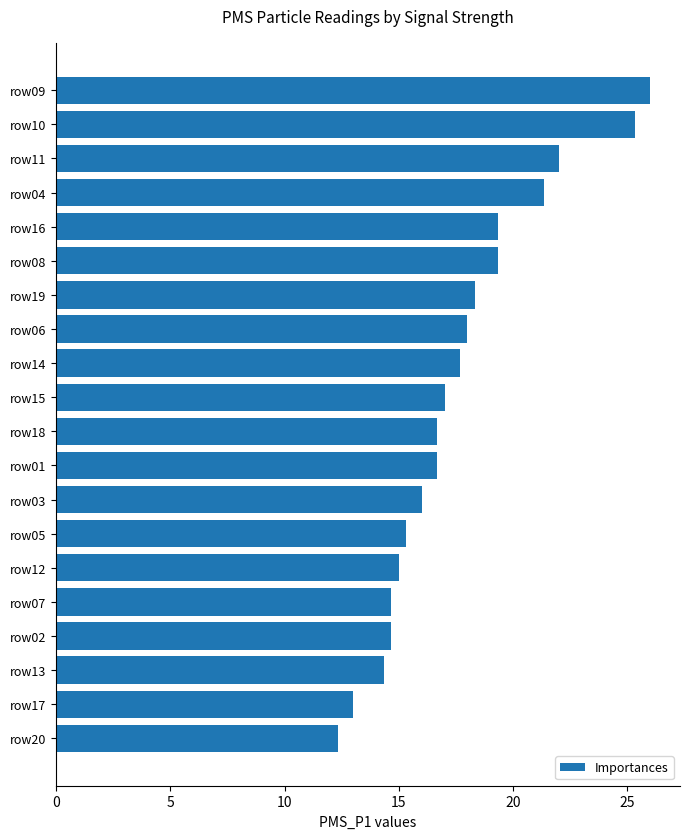

What is the difference between the second highest and minimum values?

13.0